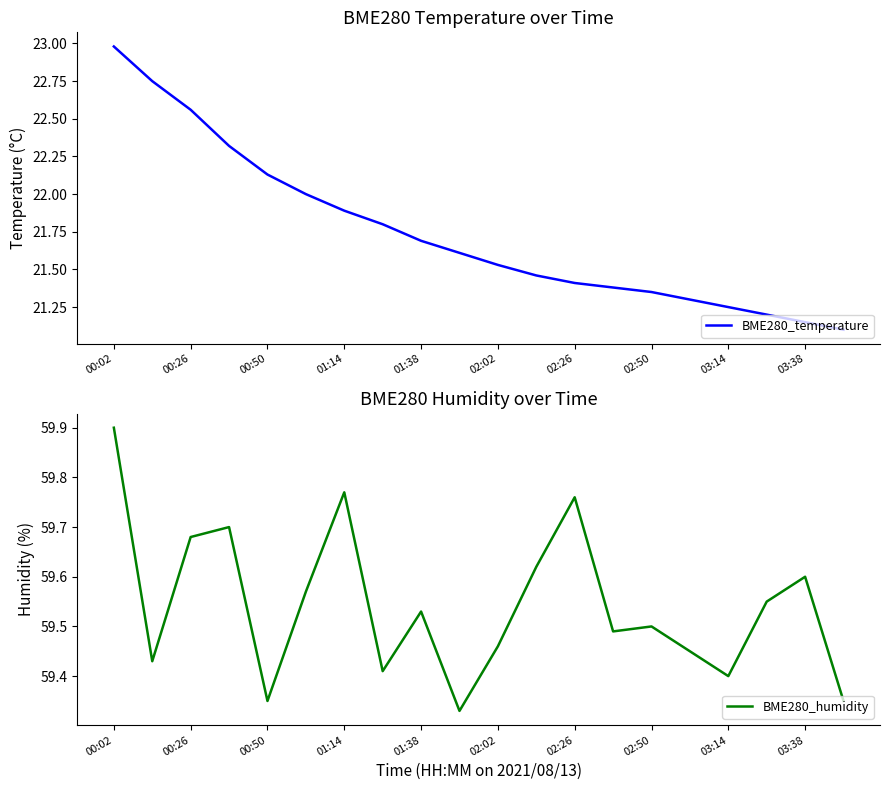

True or false: BME280_temperature has more than 2 interior local peaks.

False